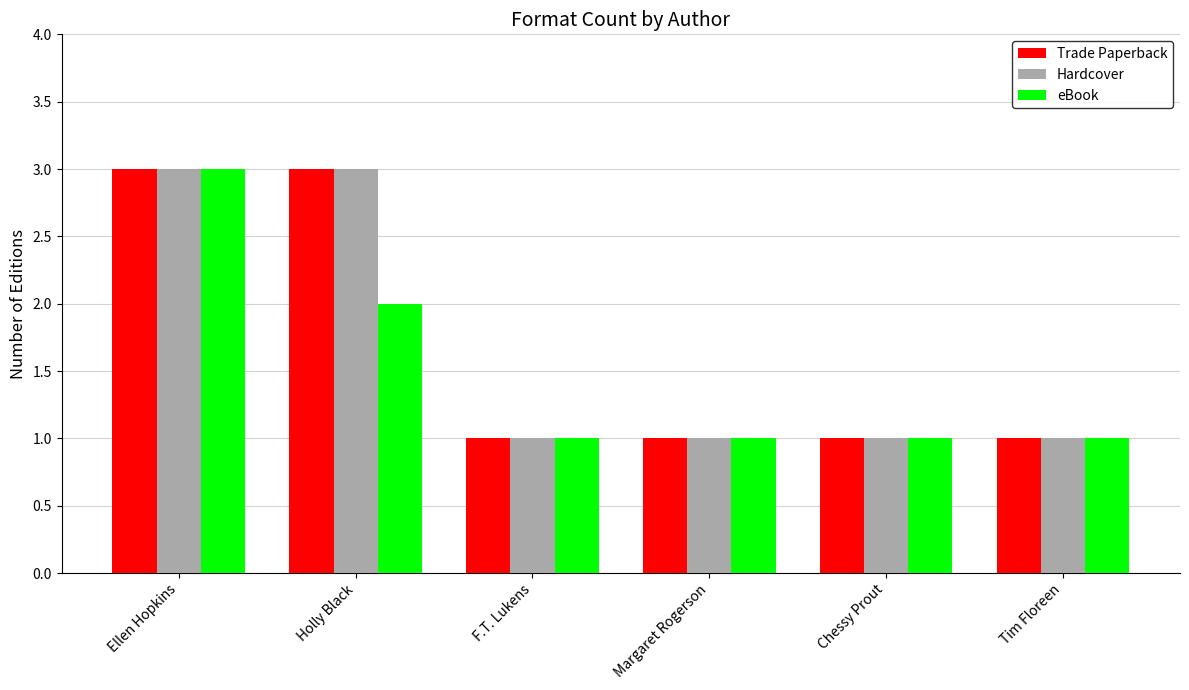

What is the highest value of the Hardcover series?

3